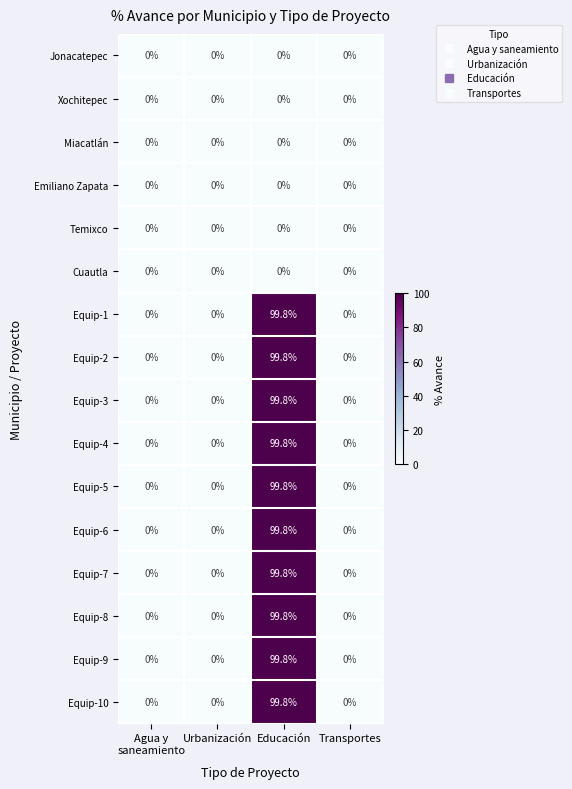

Is it true that Equip-7 equals -61.8 at Urbanización?

False